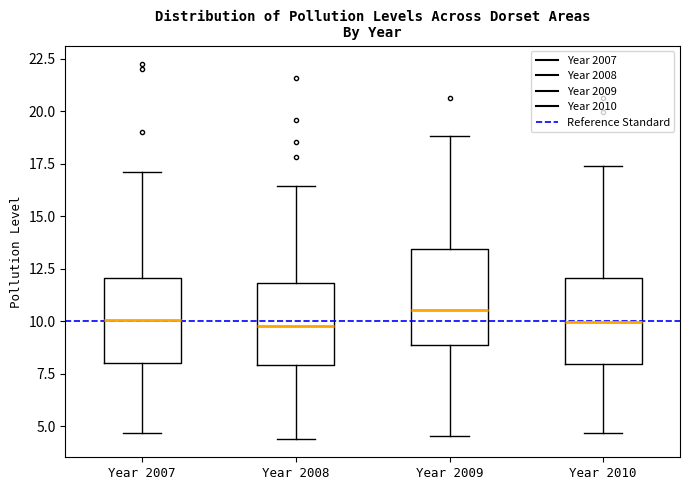

Where does the upper whisker of the box for Year 2007 end on the y-axis? The values are not printed on the chart, so give them approximately, as read against the axis.

17.0